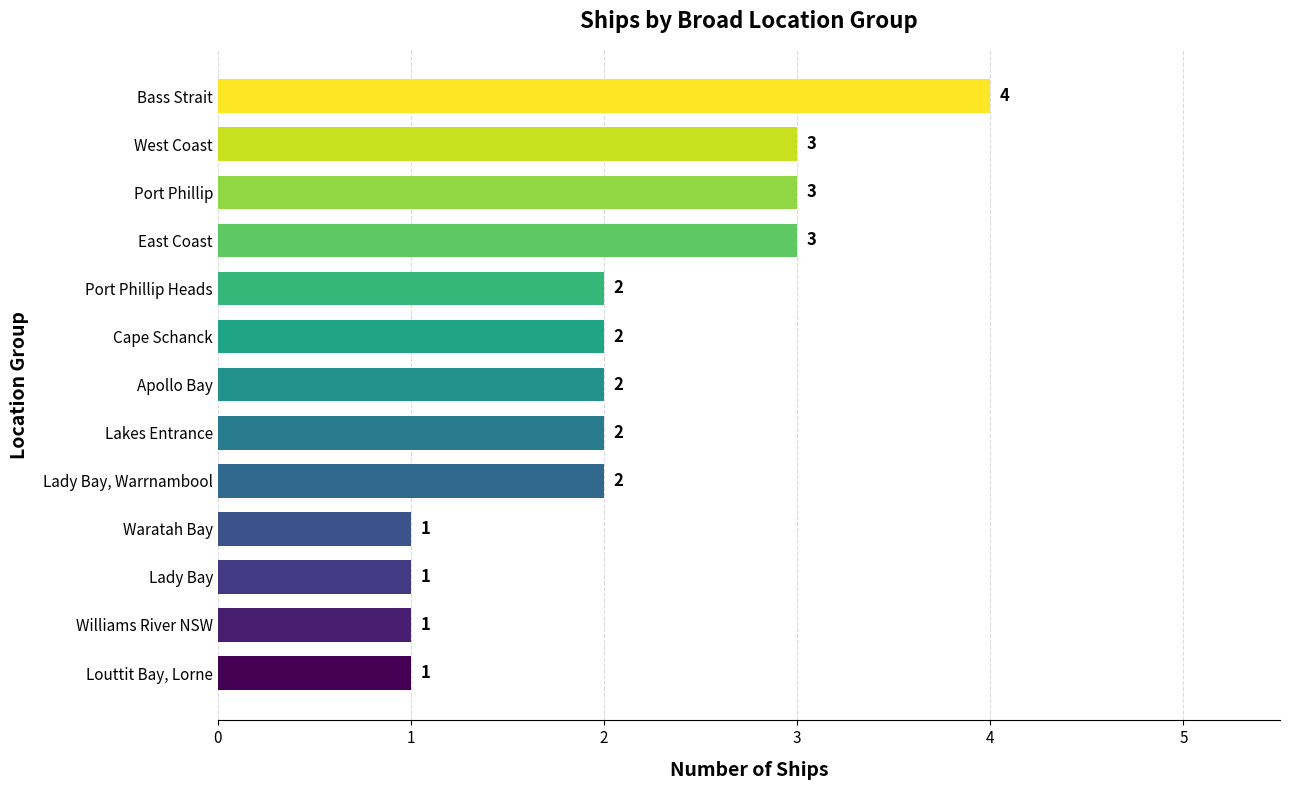

How many bars are there in total?

13